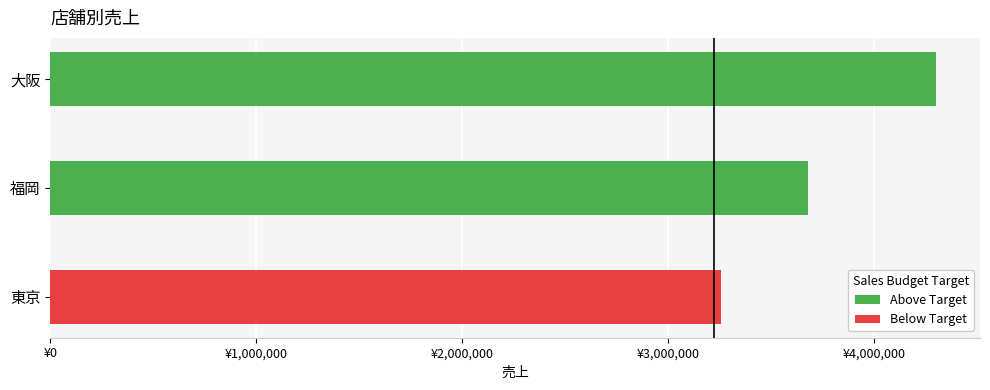

What is the average value?

3747571